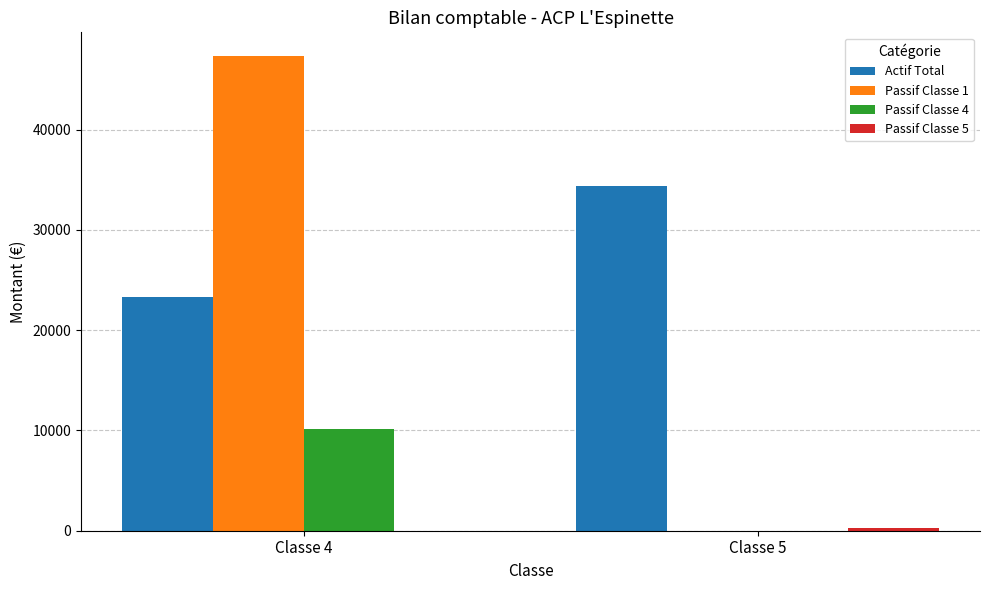

The Actif Total series shows 34417.7 at Classe 5. True or false?

True